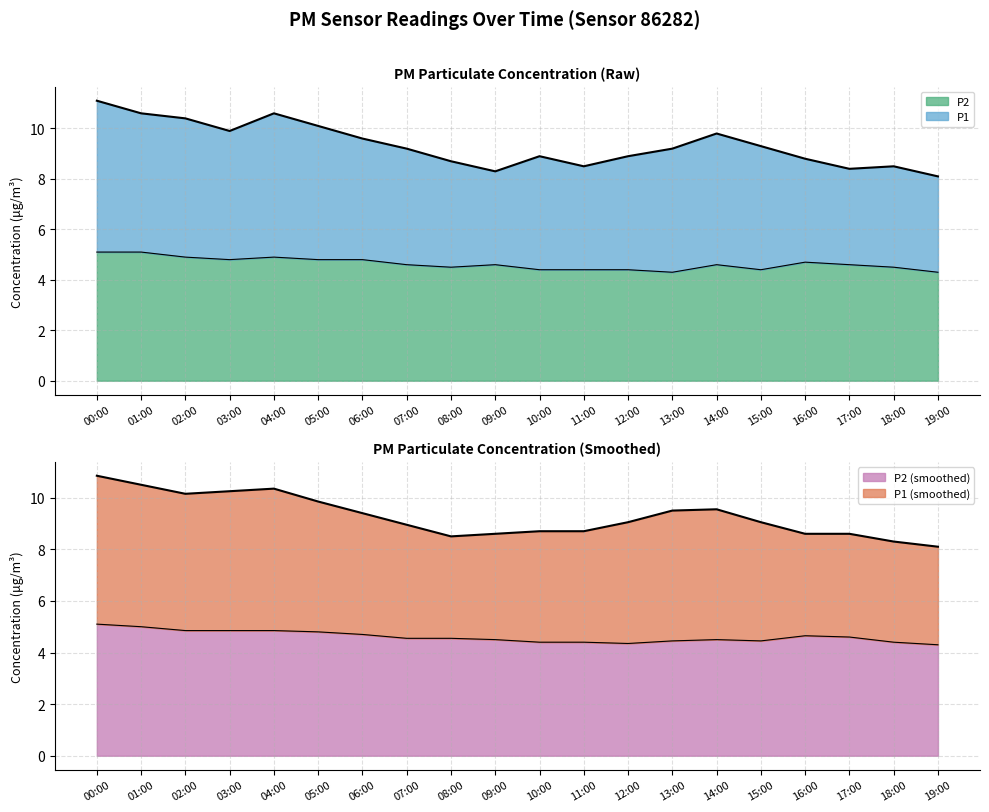

At which category does P1 reach its first local peak?

04:00